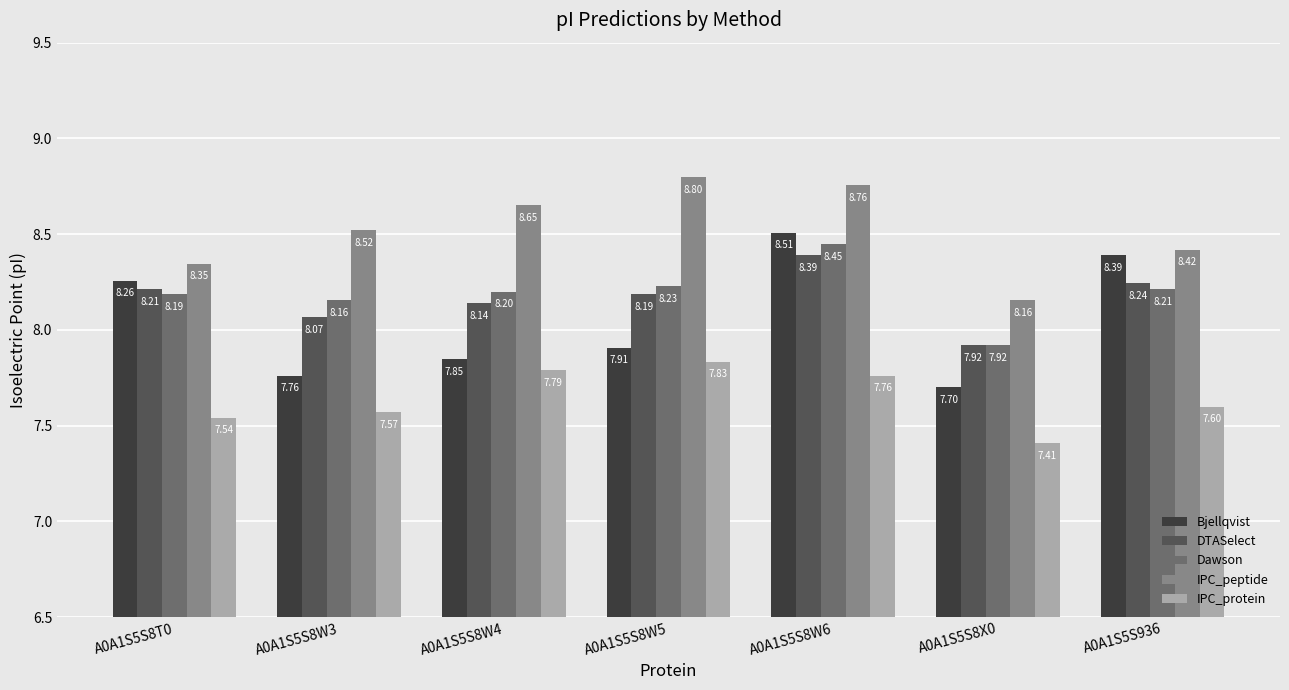

What is the label of the 3rd bar from the left?

A0A1S5S8W4